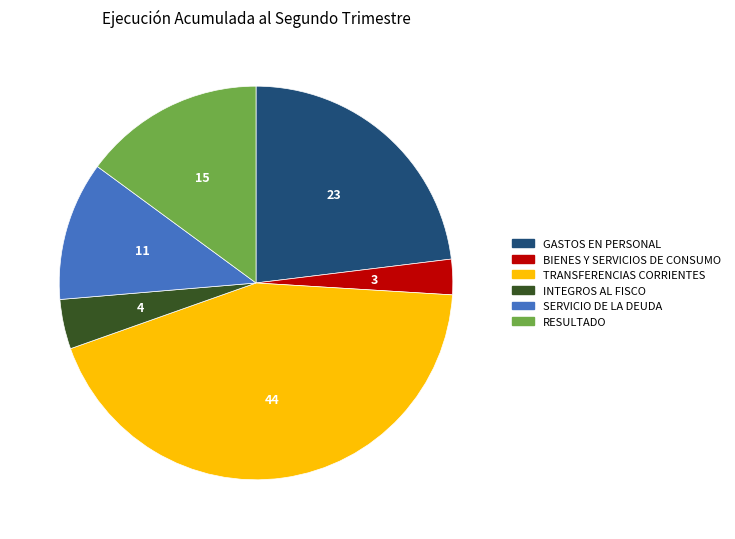

The GASTOS EN PERSONAL slice represents 29% of the pie. True or false?

False